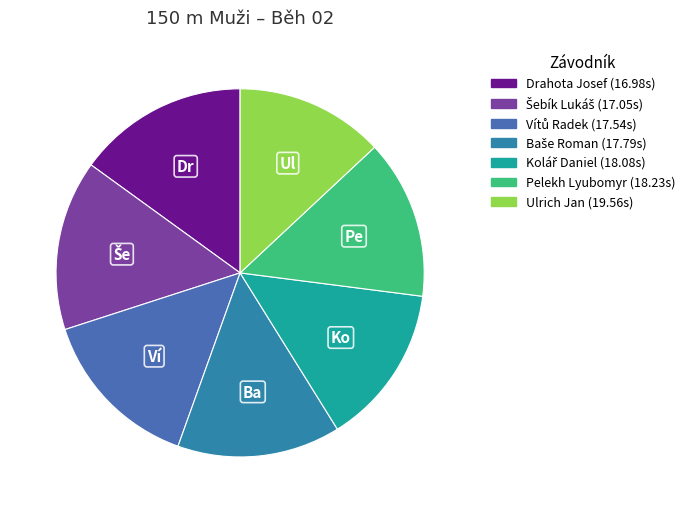

Do Kolář Daniel and Pelekh Lyubomyr together represent more than half of the pie?

No